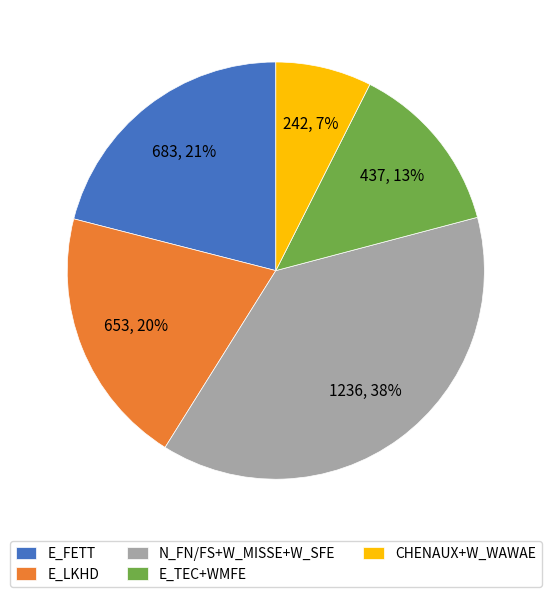

Which has a higher value, CHENAUX+W_WAWAE or E_LKHD?

E_LKHD